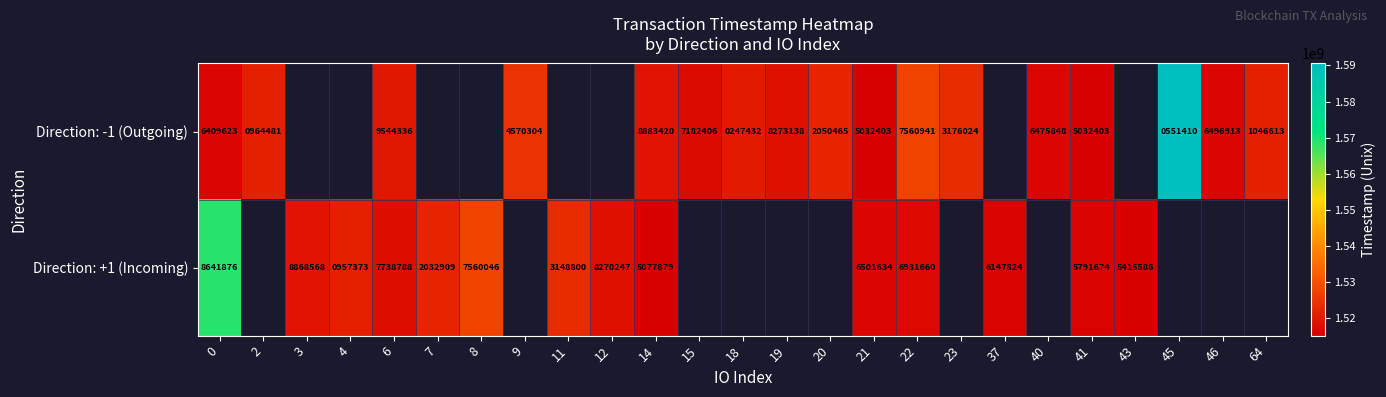

What is the sum of the Direction: -1 (Outgoing) values at 0 and 15?

13592029